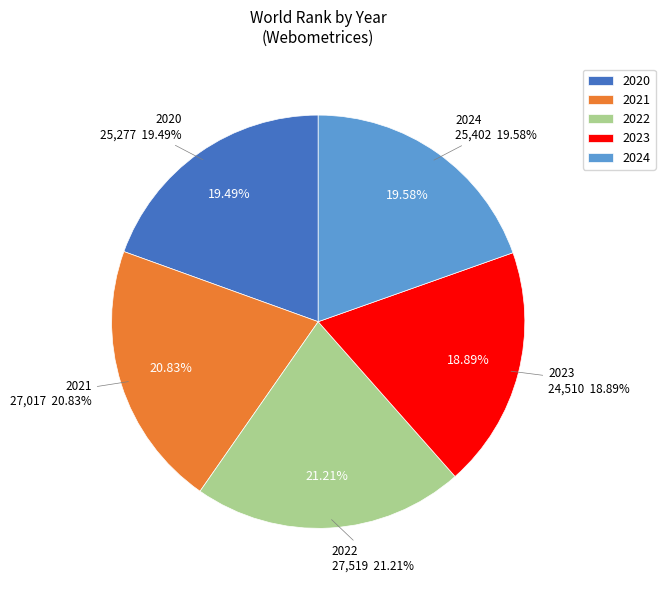

What percentage is the 2020 slice, to the nearest percent?

19%